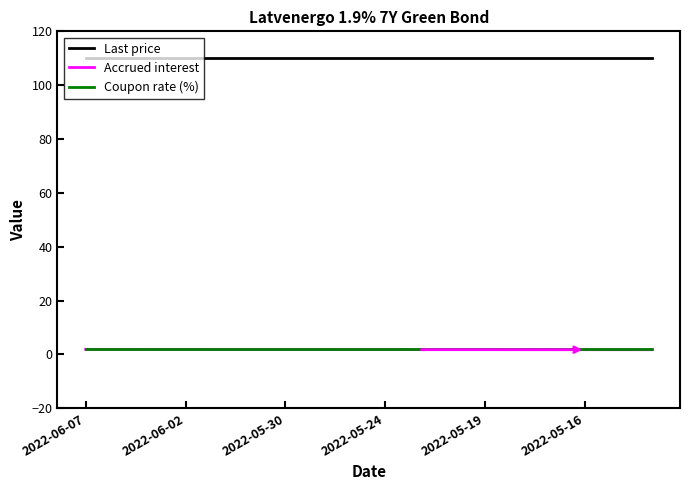

Which series has the largest total across all categories?

Last price